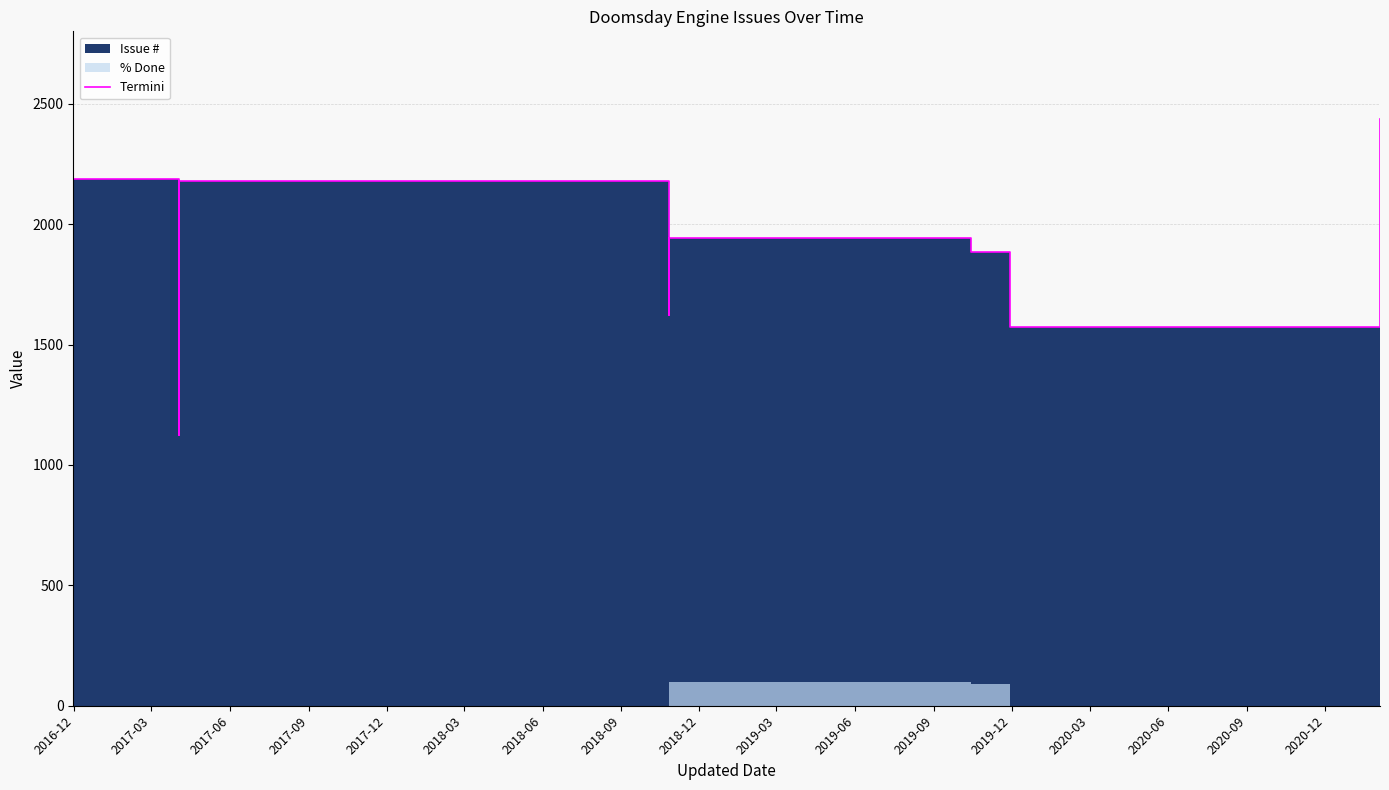

Rank the categories by value from lowest to highest.

2017-03, 2018-06, 2017-09, 2018-03, 2017-12, 2017-06, 2016-12, 2018-09